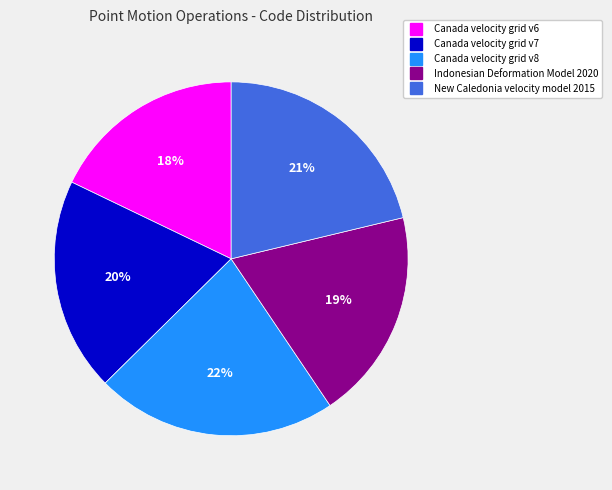

How many slices are in this pie chart?

5